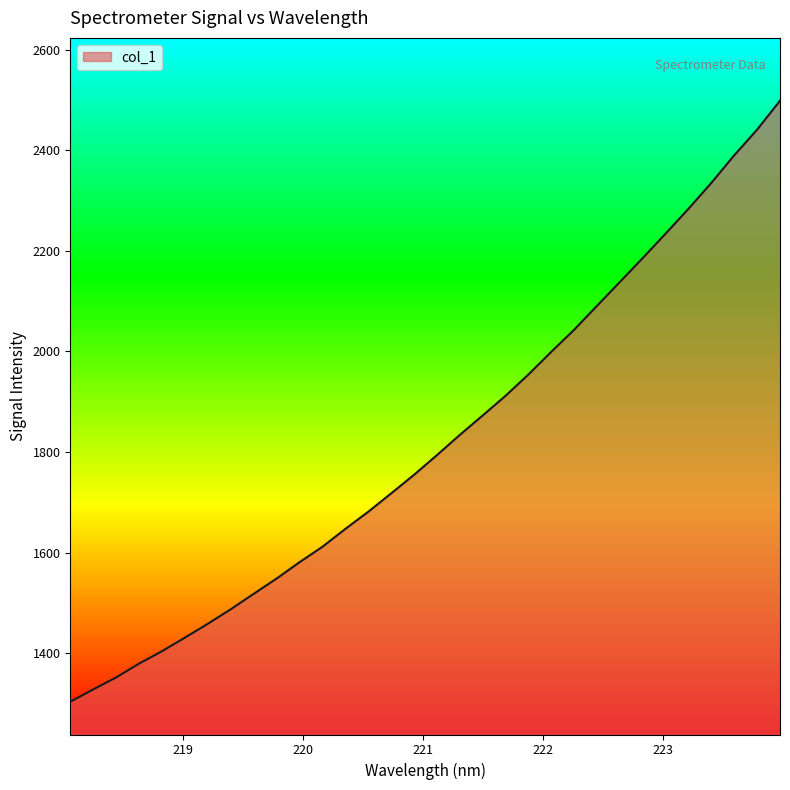

What is the smallest value displayed?

1303.5